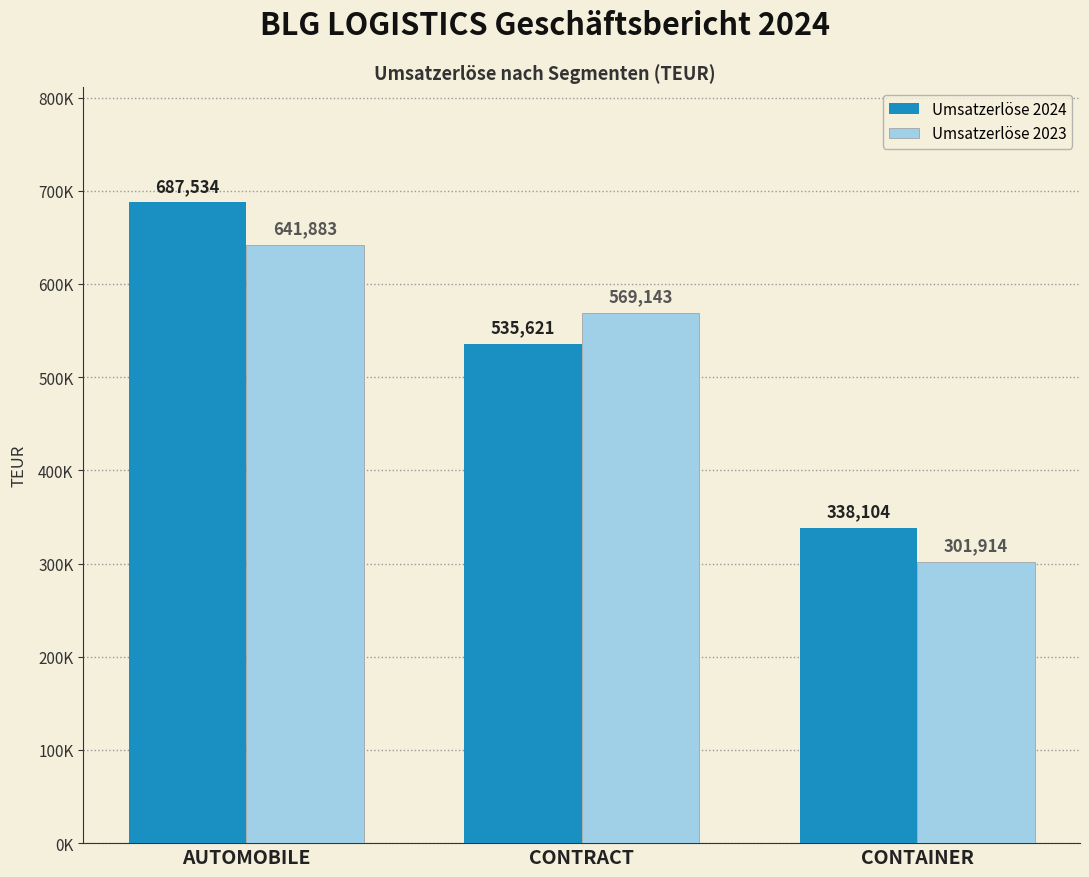

What are all the series names shown in the legend?

Umsatzerlöse 2024, Umsatzerlöse 2023